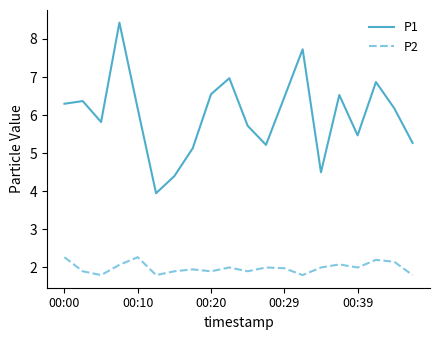

How many lines are shown in the chart?

2